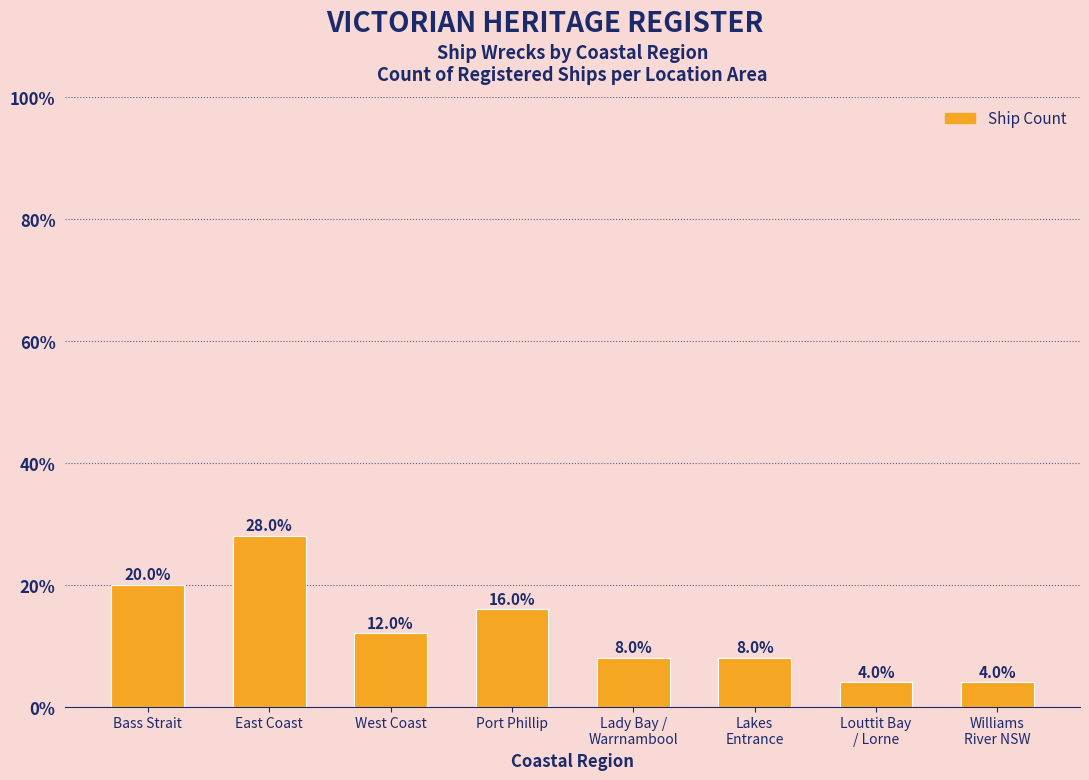

Reading left to right, list all the values displayed in this chart.

Bass Strait=5	East Coast=7	West Coast=3	Port Phillip=4	Lady Bay /
Warrnambool=2	Lakes
Entrance=2	Louttit Bay
/ Lorne=1	Williams
River NSW=1